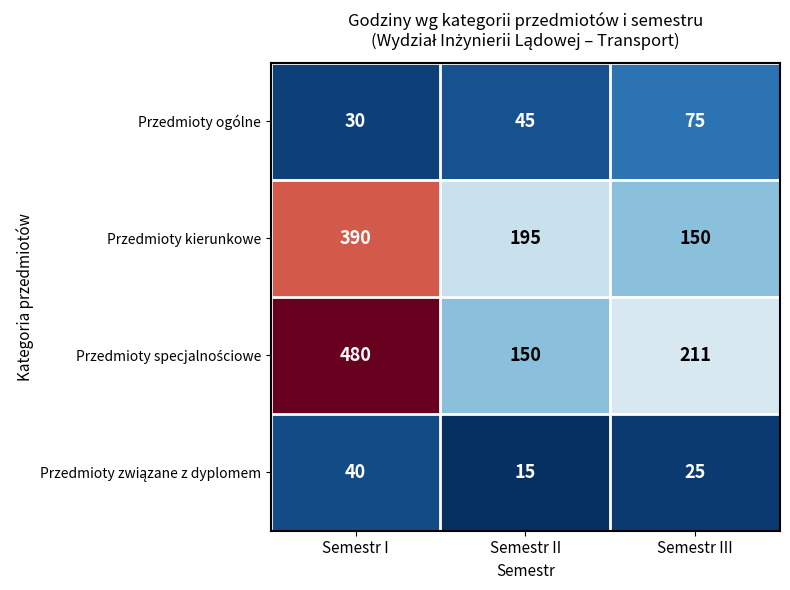

What is the sum of all Przedmioty kierunkowe values?

735